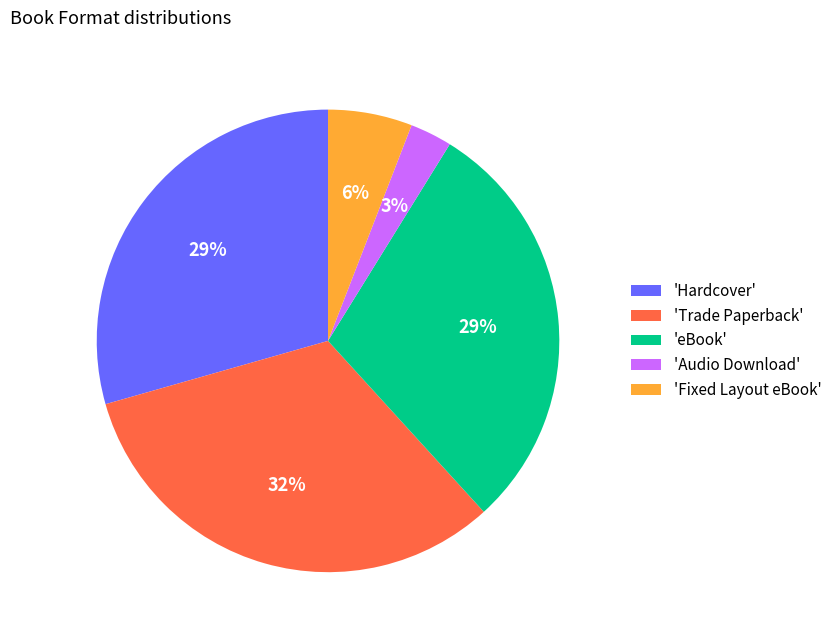

To the nearest percent, what portion does 'Fixed Layout eBook' represent?

6%